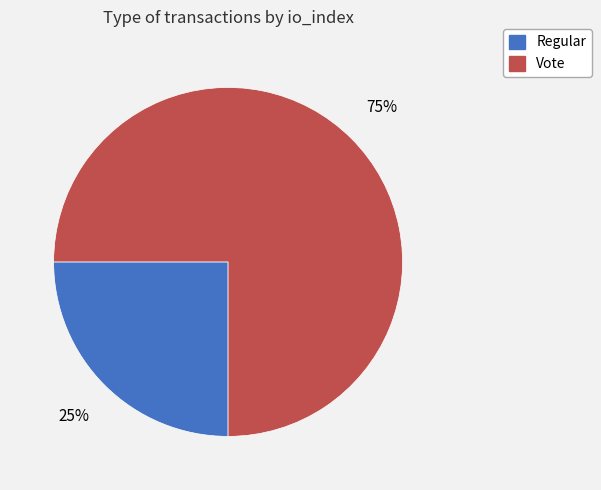

To the nearest percent, what is the difference between the Vote and Regular slice percentages?

50%